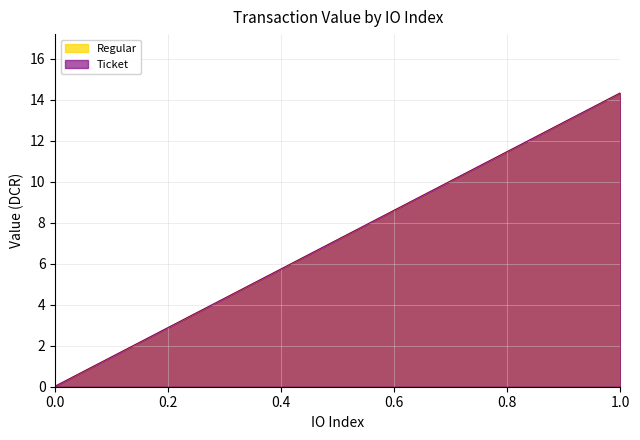

Is the value of Ticket at 1 greater than the value of Regular at 1?

No